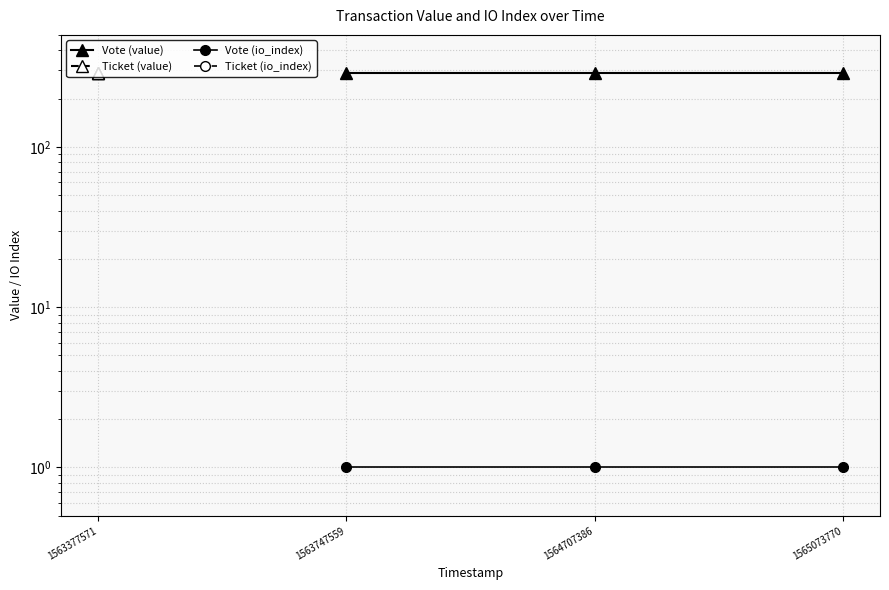

What is the highest value of the Vote (io_index) series?

1.0